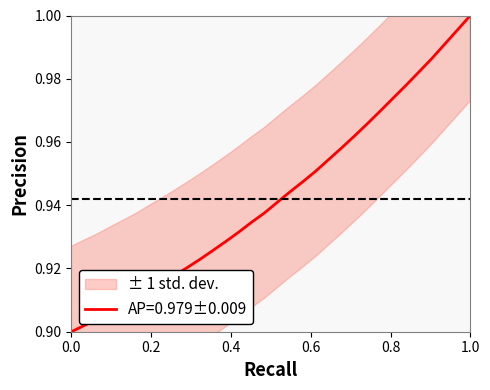

True or false: the data shows 0.3 at 218.2508.

False